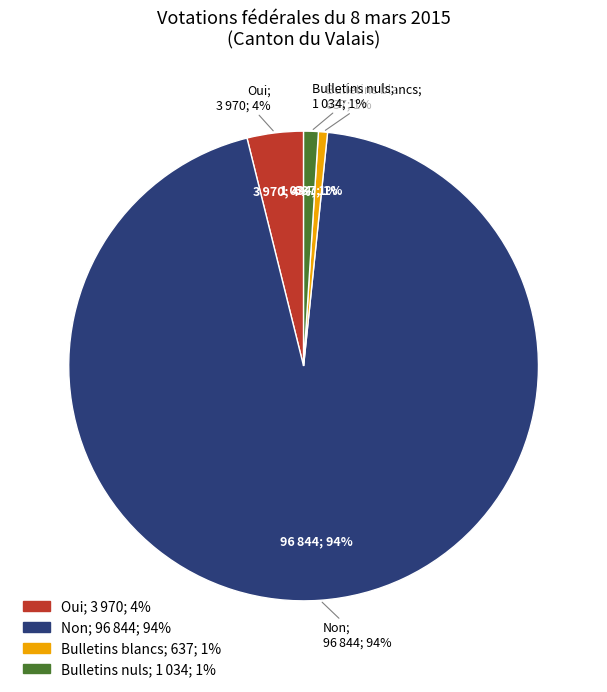

Between Bulletins nuls and Oui, which is larger?

Oui